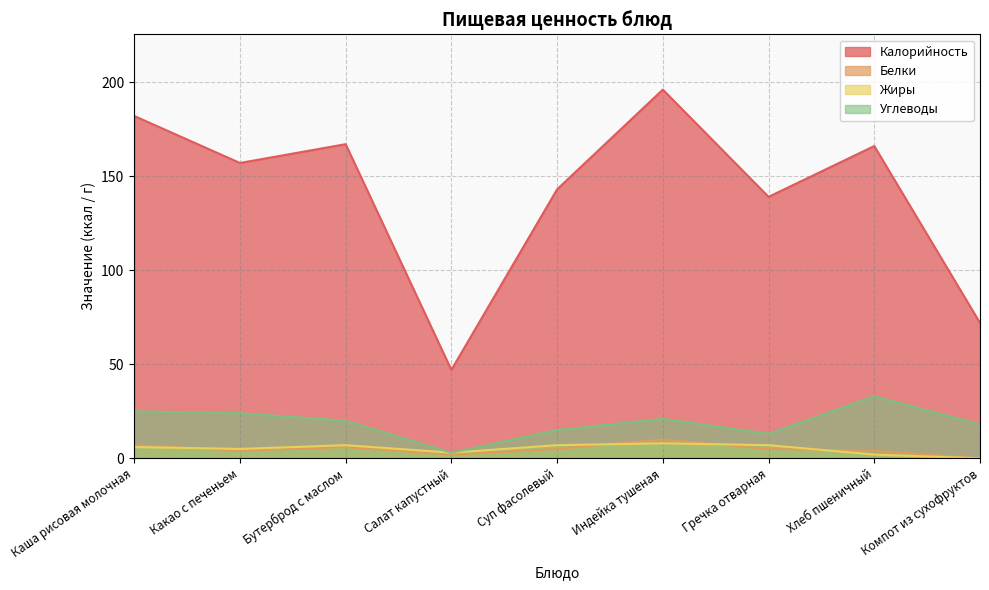

What is the label of the 8th point from the right?

Какао с печеньем